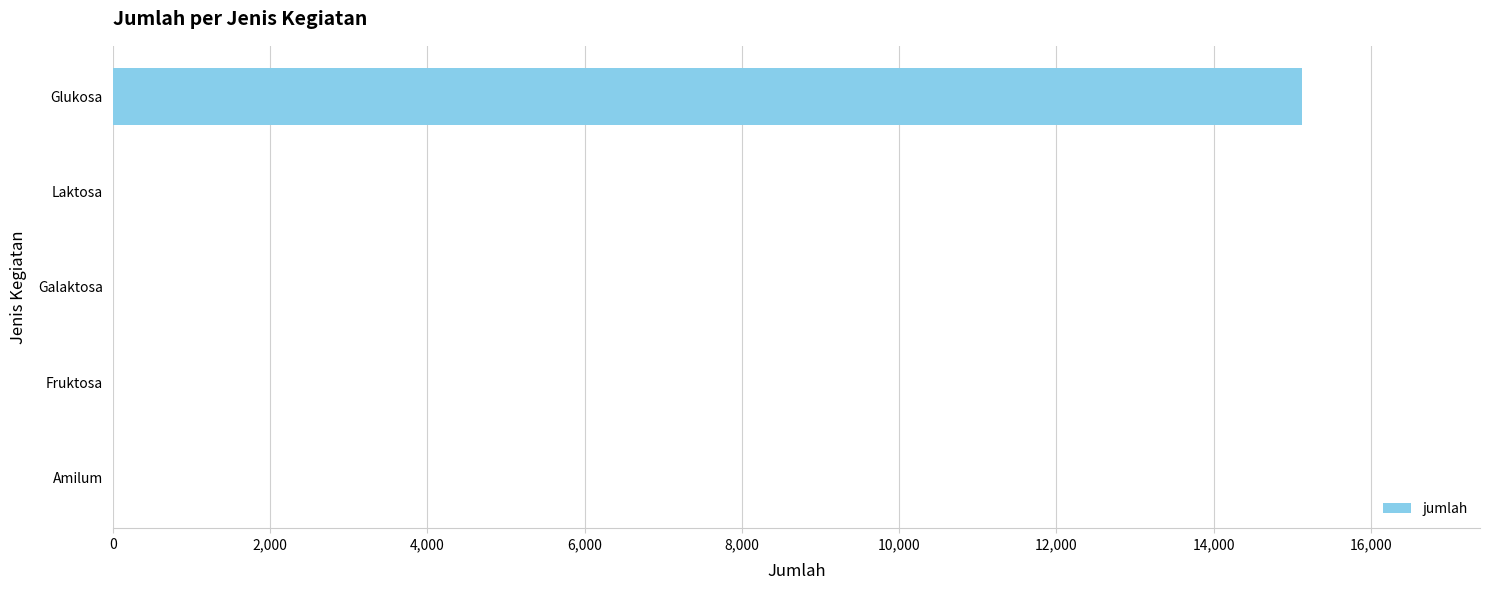

True or false: the data shows 0 at Fruktosa.

True